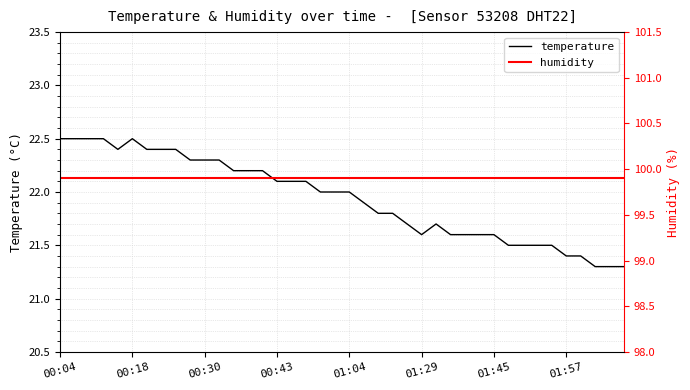

Read the humidity value at 16.

99.9